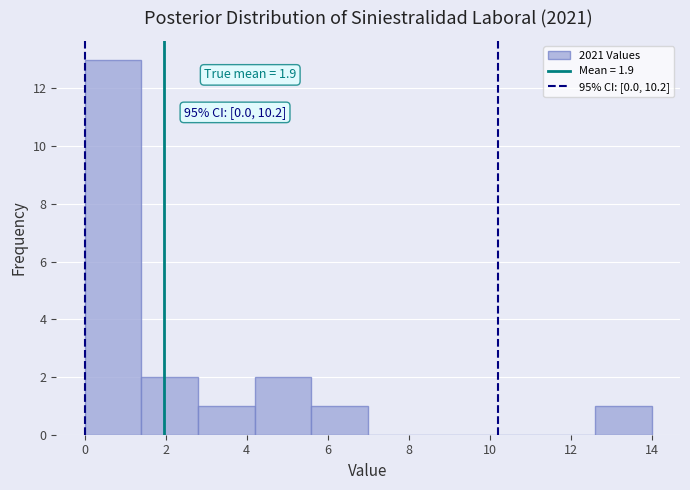

Over which range of the x-axis is the bar tallest?

0.0 to 1.4